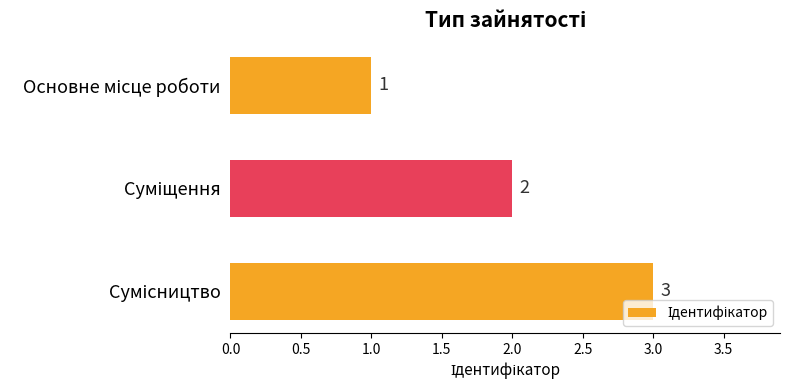

What is the sum of all values?

6